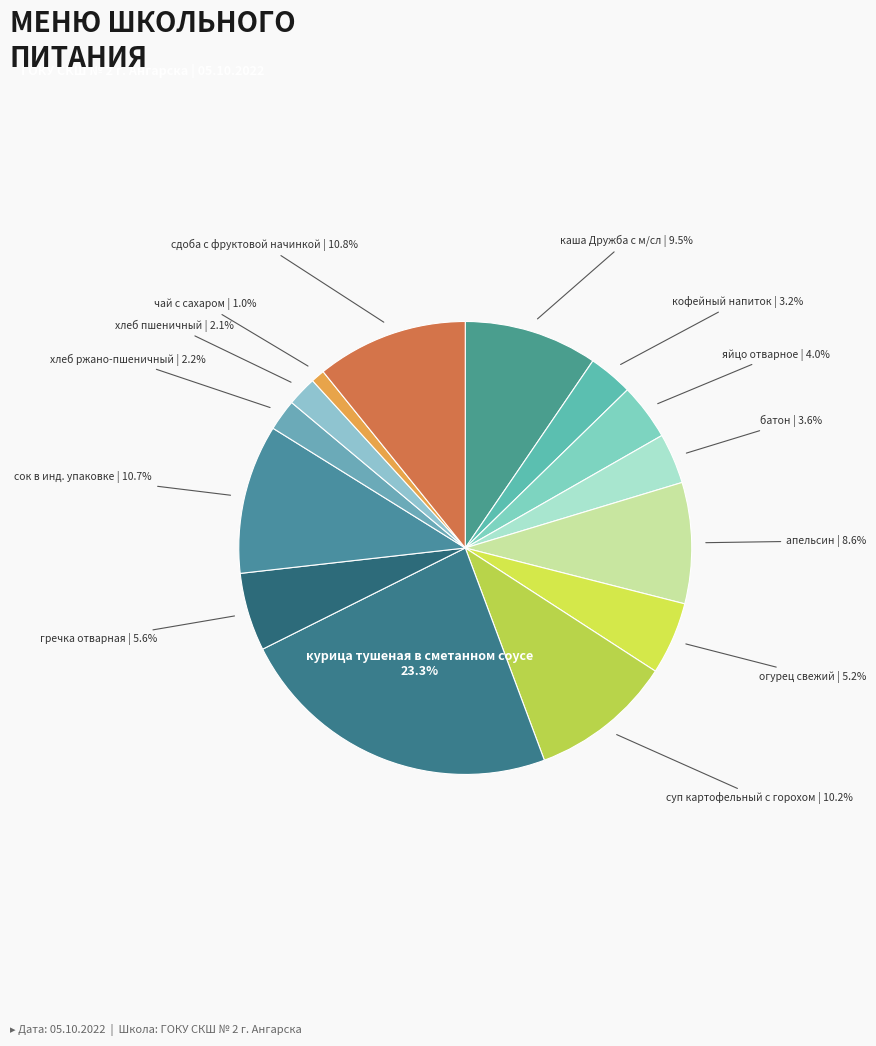

Which category has the biggest portion of the pie?

курица тушеная в сметанном соусе